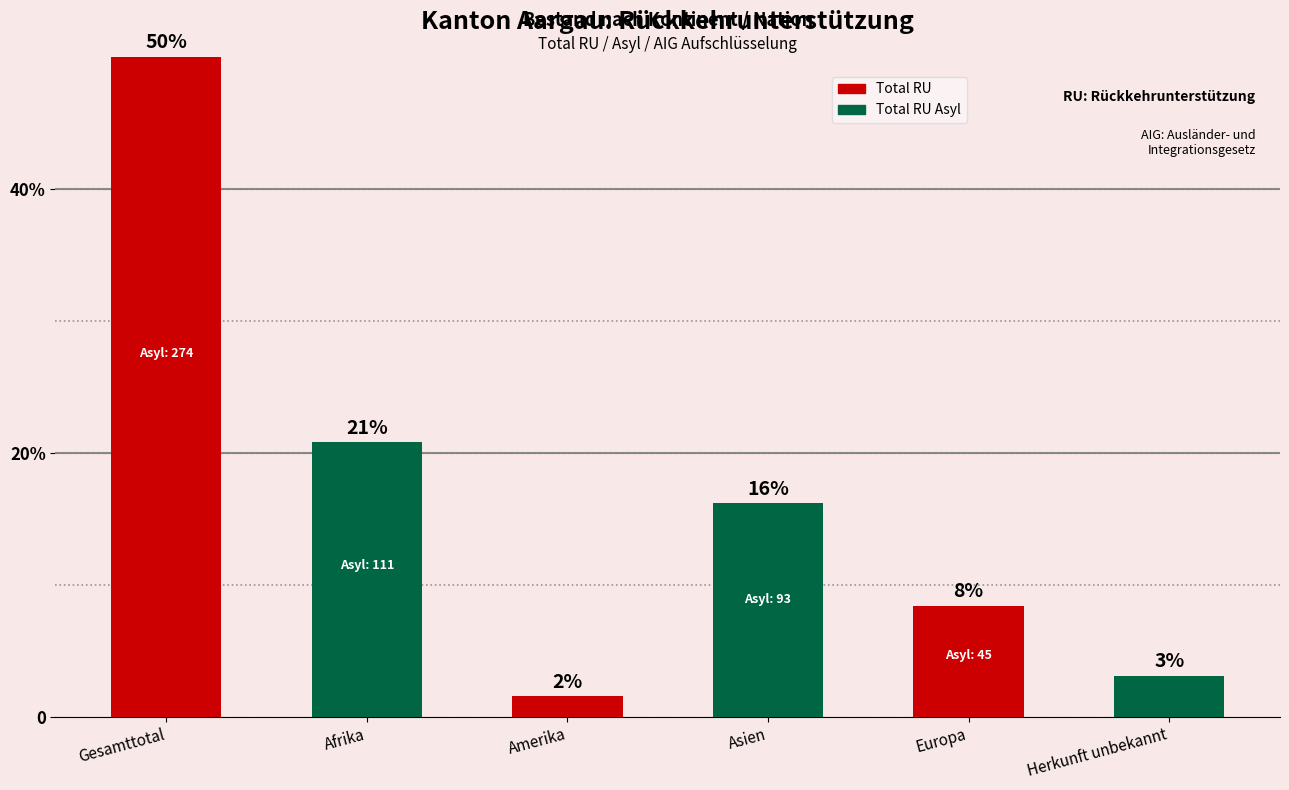

Does the chart contain any negative values?

No